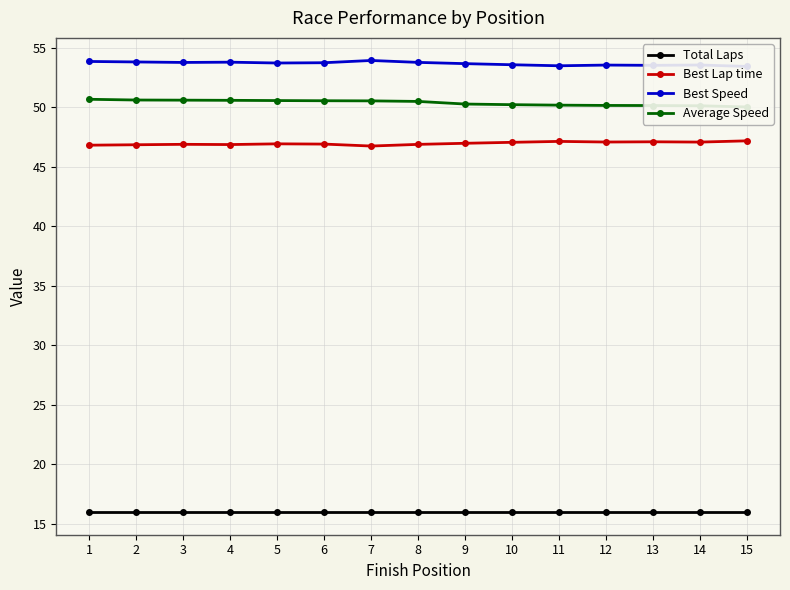

The Total Laps series shows 16.0 at 5. True or false?

True